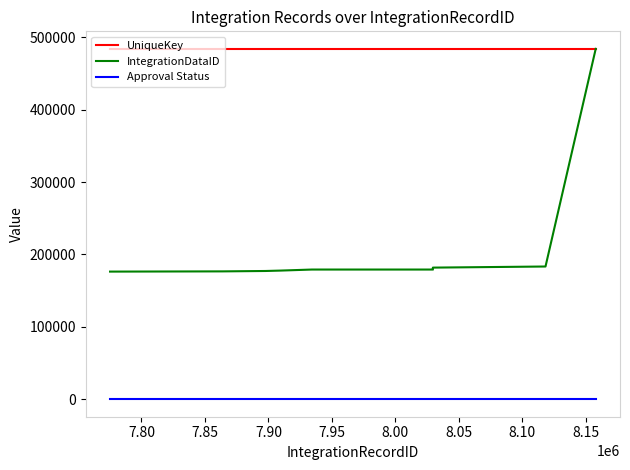

How many series are shown in this chart?

3